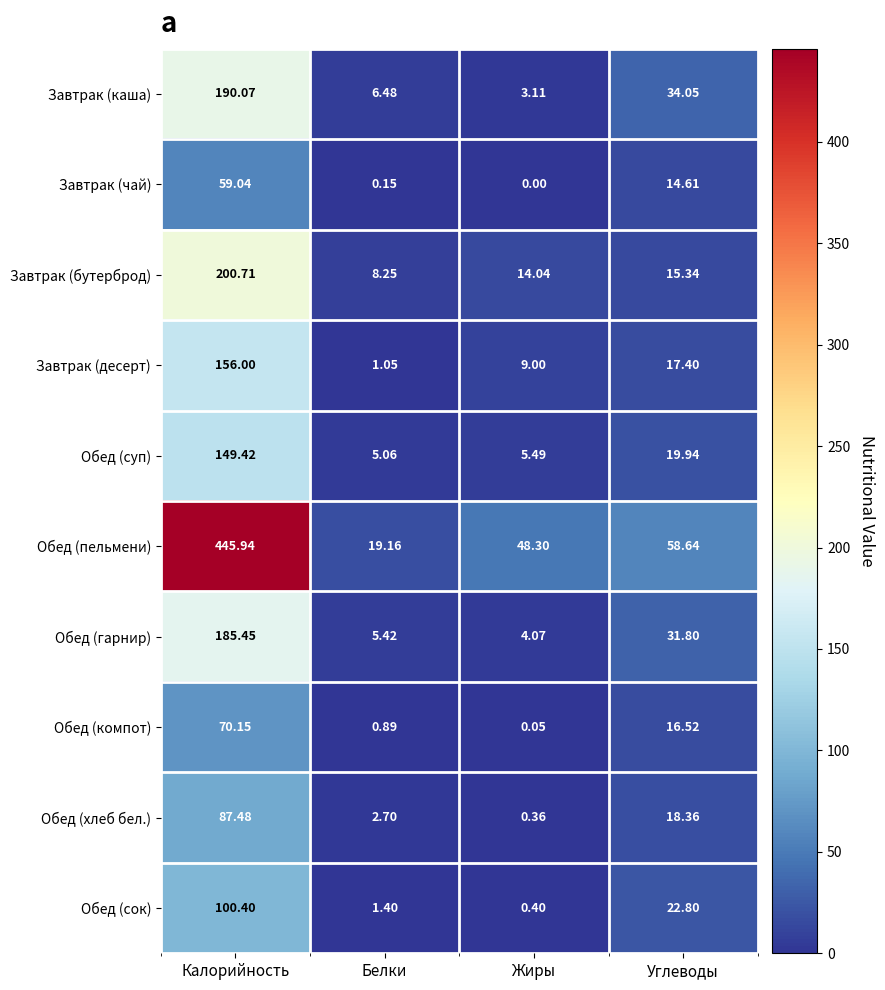

List the series in order of their peak value, lowest first.

Завтрак (чай), Обед (компот), Обед (хлеб бел.), Обед (сок), Обед (суп), Завтрак (десерт), Обед (гарнир), Завтрак (каша), Завтрак (бутерброд), Обед (пельмени)